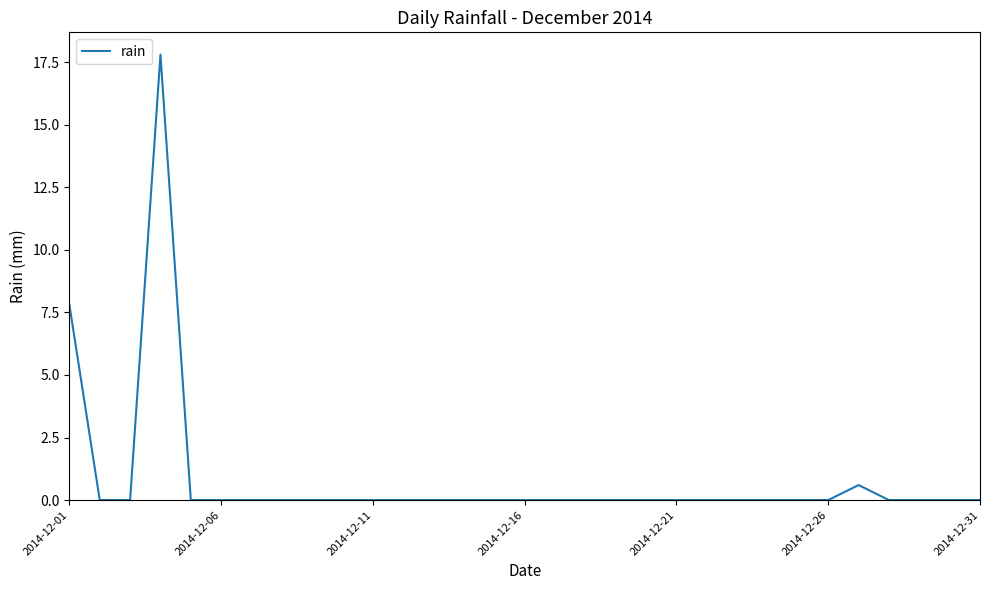

Is this an area chart (filled region under the line)?

No